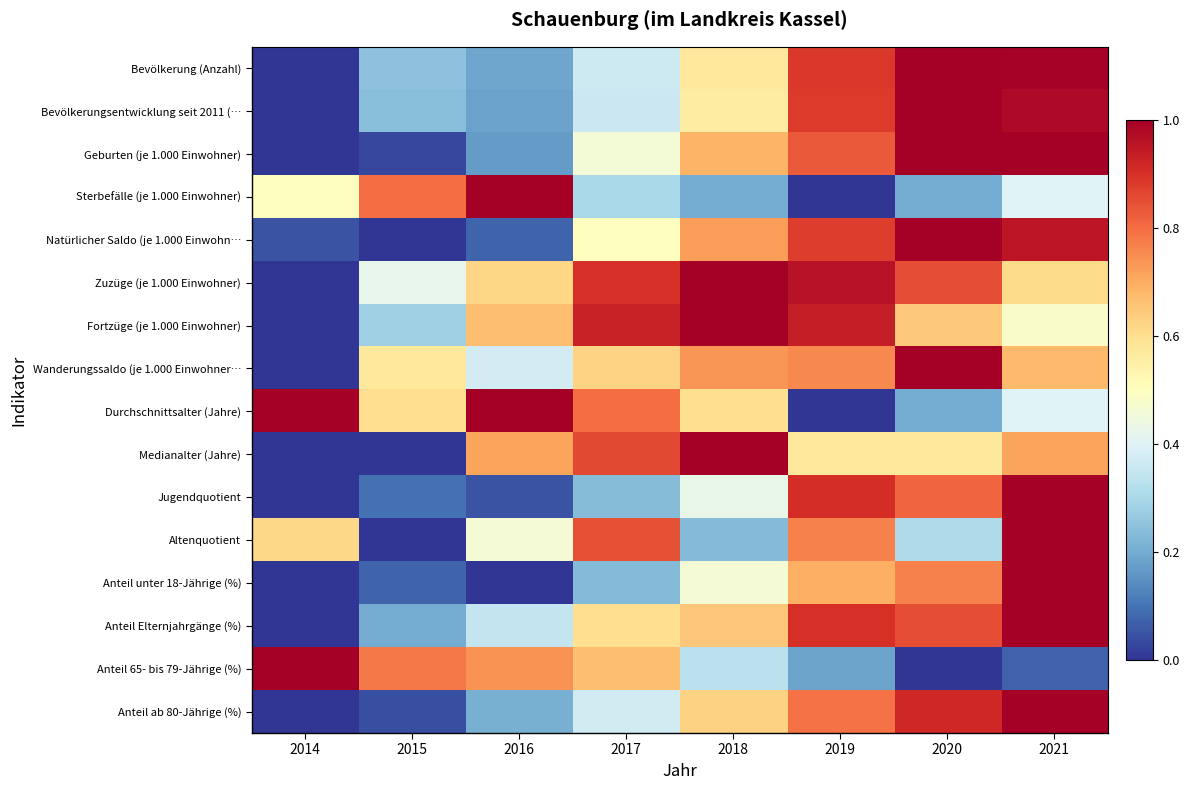

Which series has the largest range (max minus min)?

Bevölkerung (Anzahl)